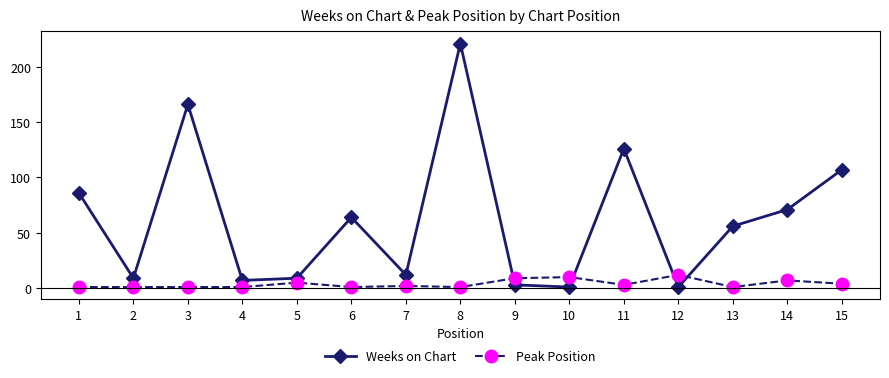

What is the maximum value for Weeks on Chart?

221